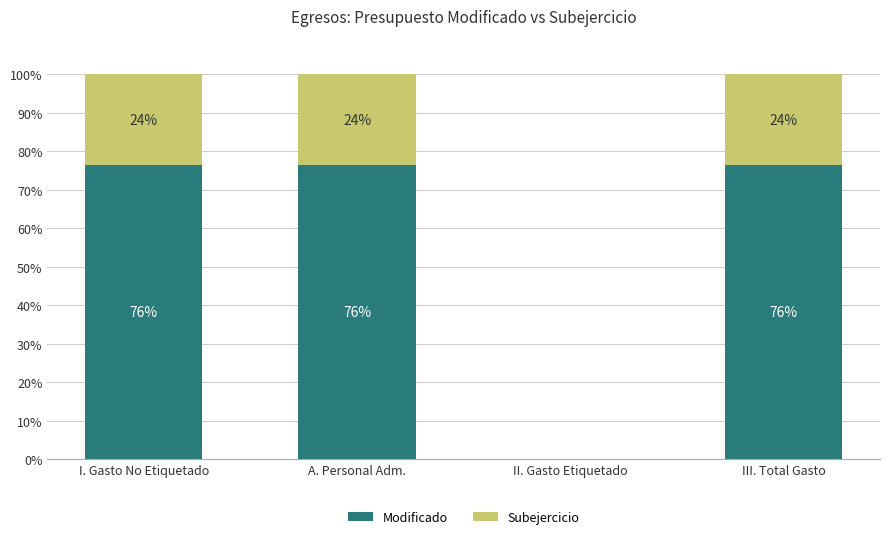

Are the bars horizontal?

No